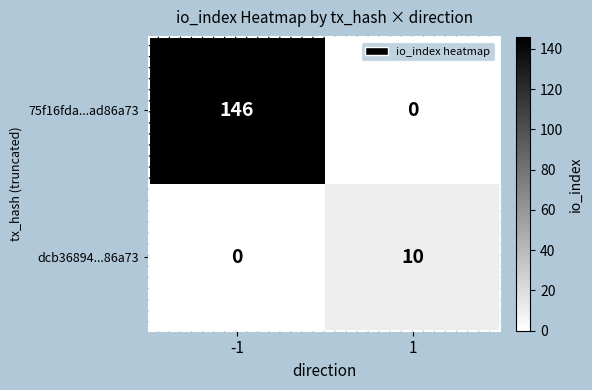

Reading left to right, extract all data points from this chart.

75f16fda...ad86a73: 146	0
dcb36894...86a73: 0	10